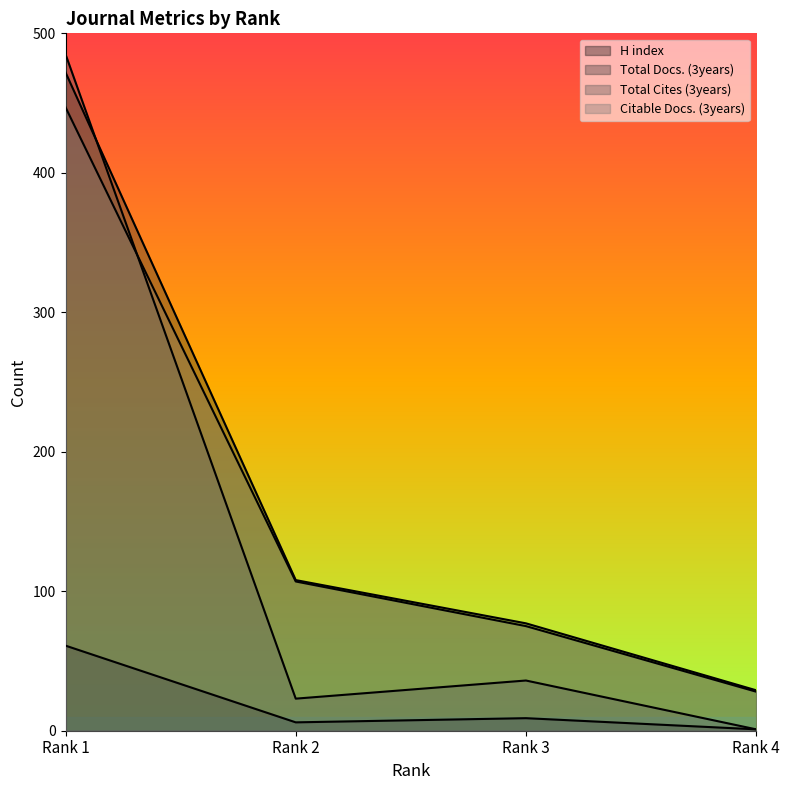

Which label corresponds to the largest value in the chart?

Rank 1